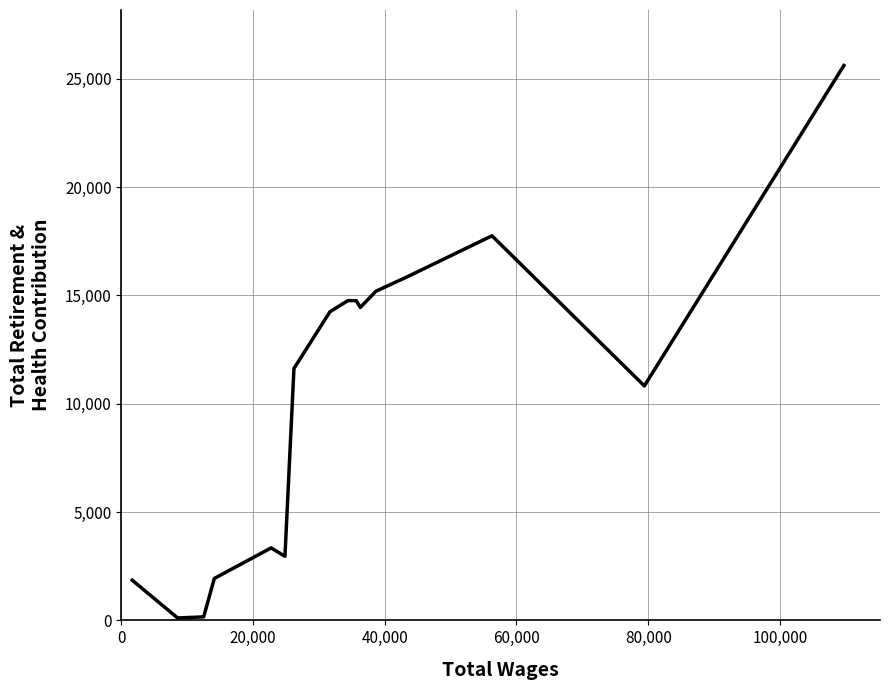

What is the difference between the maximum and minimum values?

25507